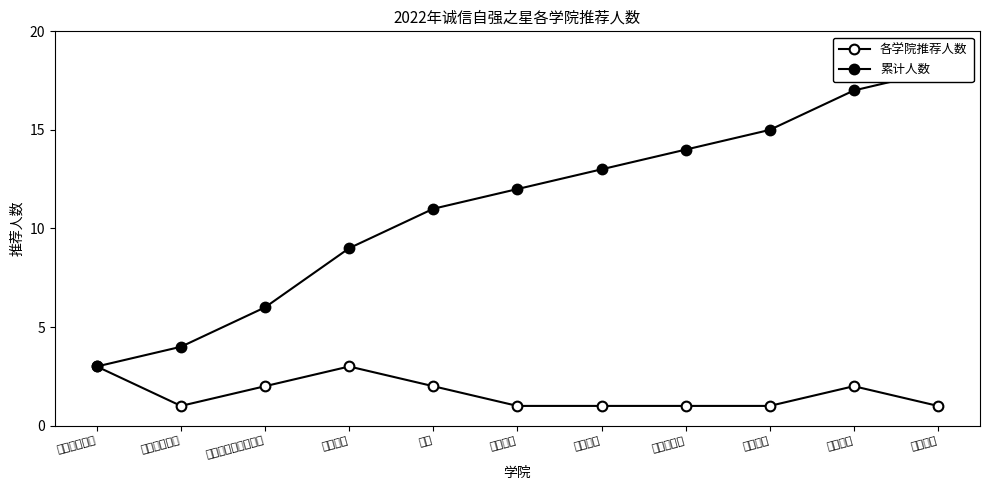

What is the sum of the 各学院推荐人数 values at 电信 and 建筑规划学院?

3